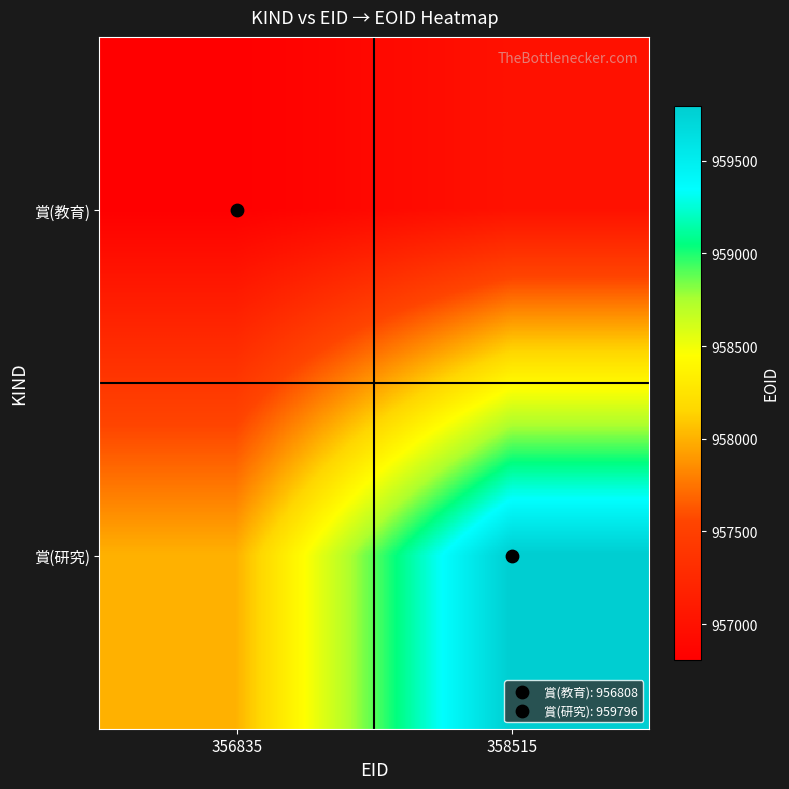

How many categories are shown in the chart?

2